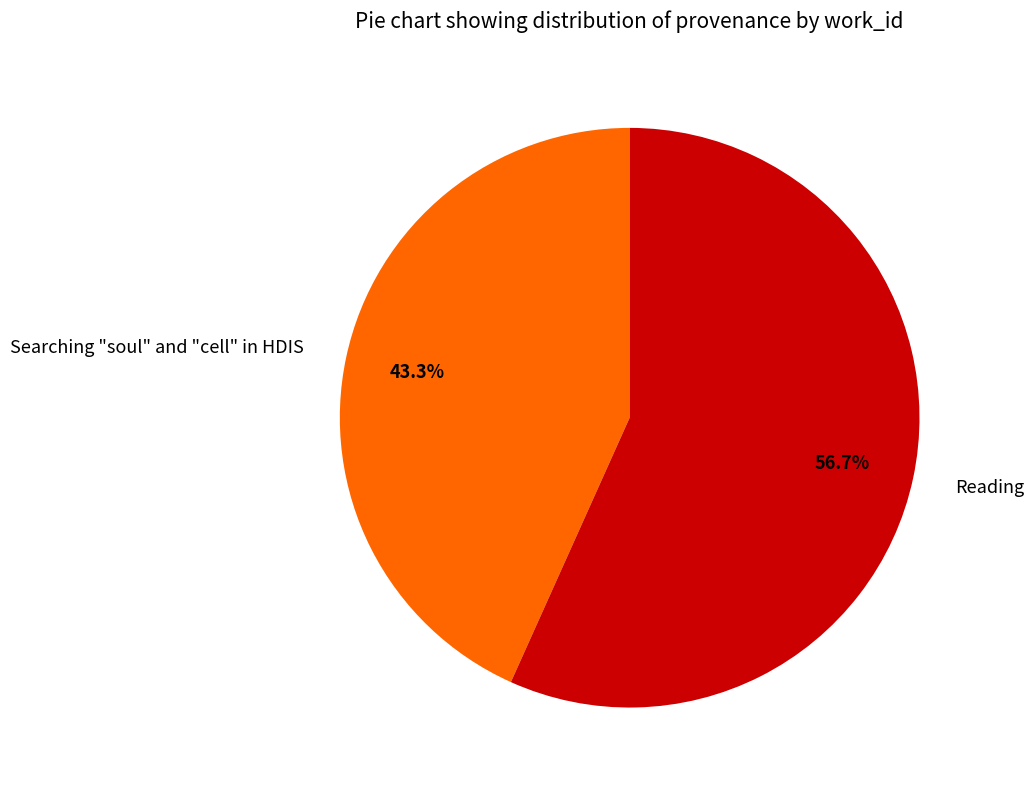

To the nearest percent, what is the average slice percentage?

50%